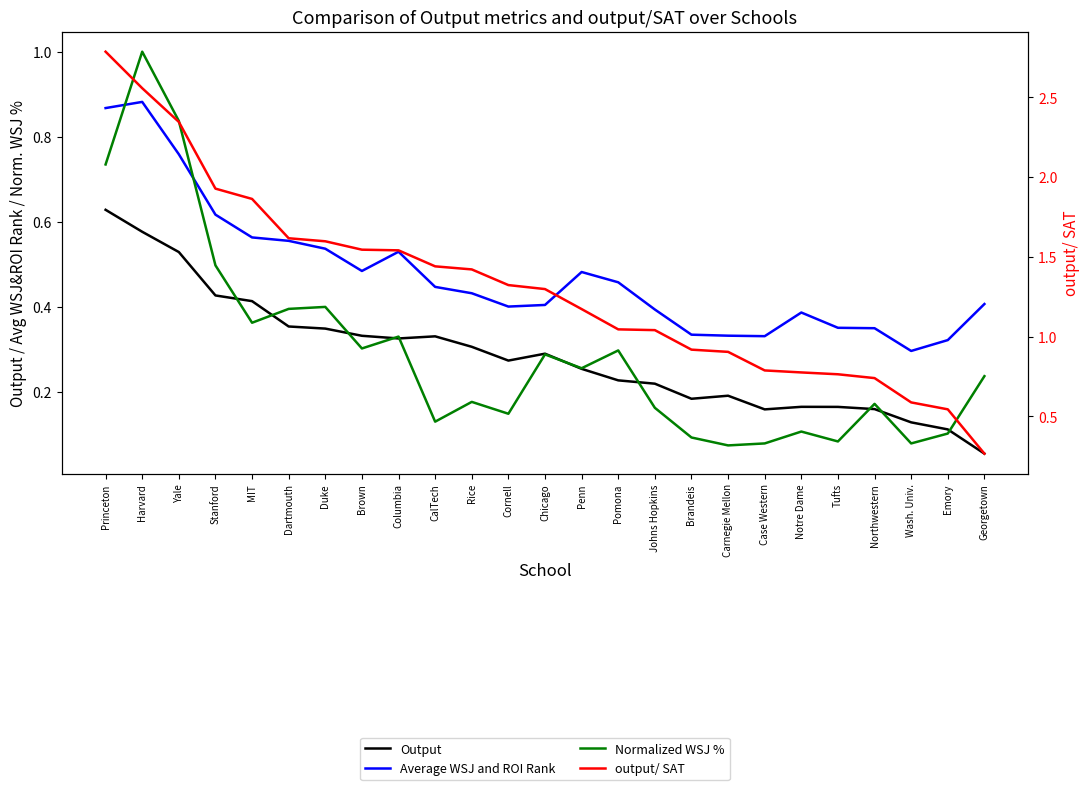

Reading right to left, transcribe all the data shown in this chart.

Output: 0.1	0.1	0.1	0.2	0.2	0.2	0.2	0.2	0.2	0.2	0.2	0.3	0.3	0.3	0.3	0.3	0.3	0.3	0.3	0.4	0.4	0.4	0.5	0.6	0.6
Average WSJ and ROI Rank: 0.4	0.3	0.3	0.3	0.4	0.4	0.3	0.3	0.3	0.4	0.5	0.5	0.4	0.4	0.4	0.4	0.5	0.5	0.5	0.6	0.6	0.6	0.8	0.9	0.9
Normalized WSJ %: 0.2	0.1	0.1	0.2	0.1	0.1	0.1	0.1	0.1	0.2	0.3	0.3	0.3	0.1	0.2	0.1	0.3	0.3	0.4	0.4	0.4	0.5	0.8	1.0	0.7
output/ SAT: 0.3	0.5	0.6	0.7	0.8	0.8	0.8	0.9	0.9	1.0	1.0	1.2	1.3	1.3	1.4	1.4	1.5	1.5	1.6	1.6	1.9	1.9	2.3	2.6	2.8